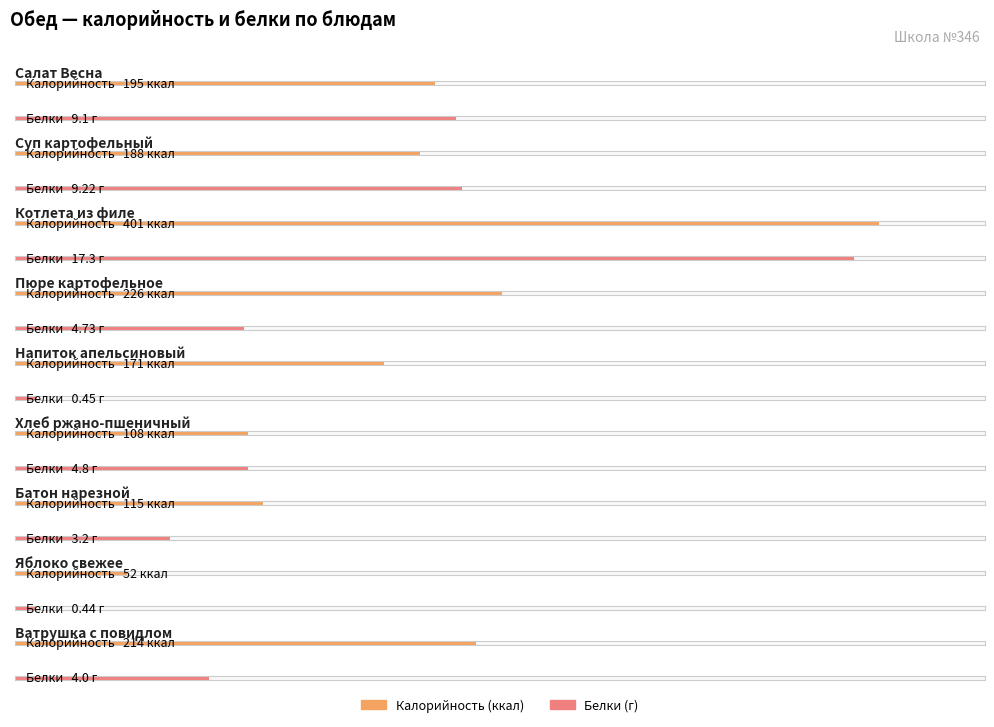

How many bars are there in each group?

2